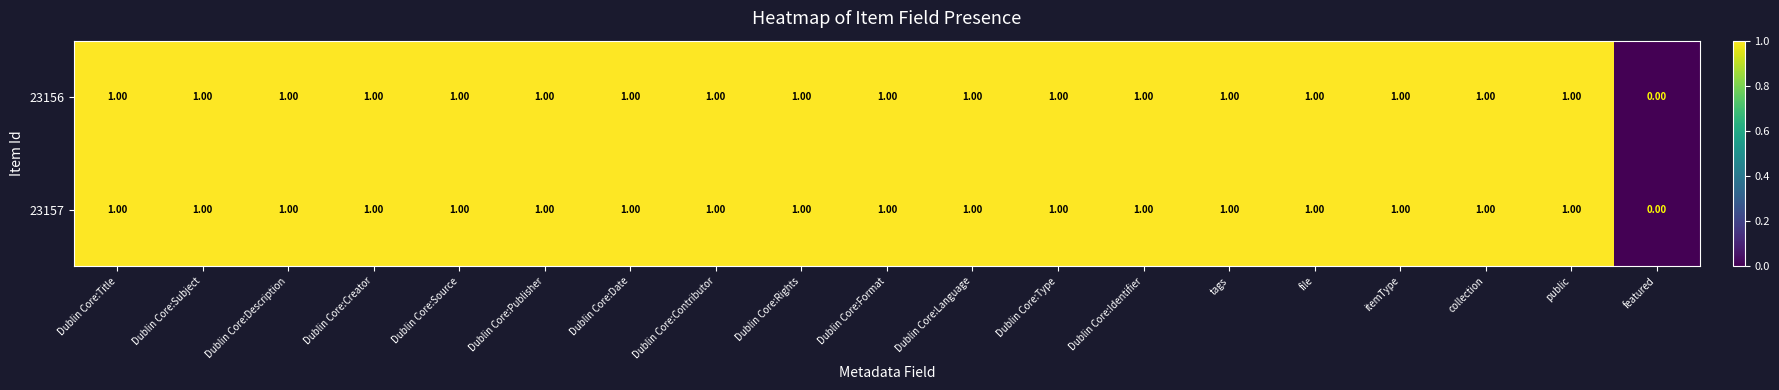

Which label corresponds to the smallest value in the chart?

featured